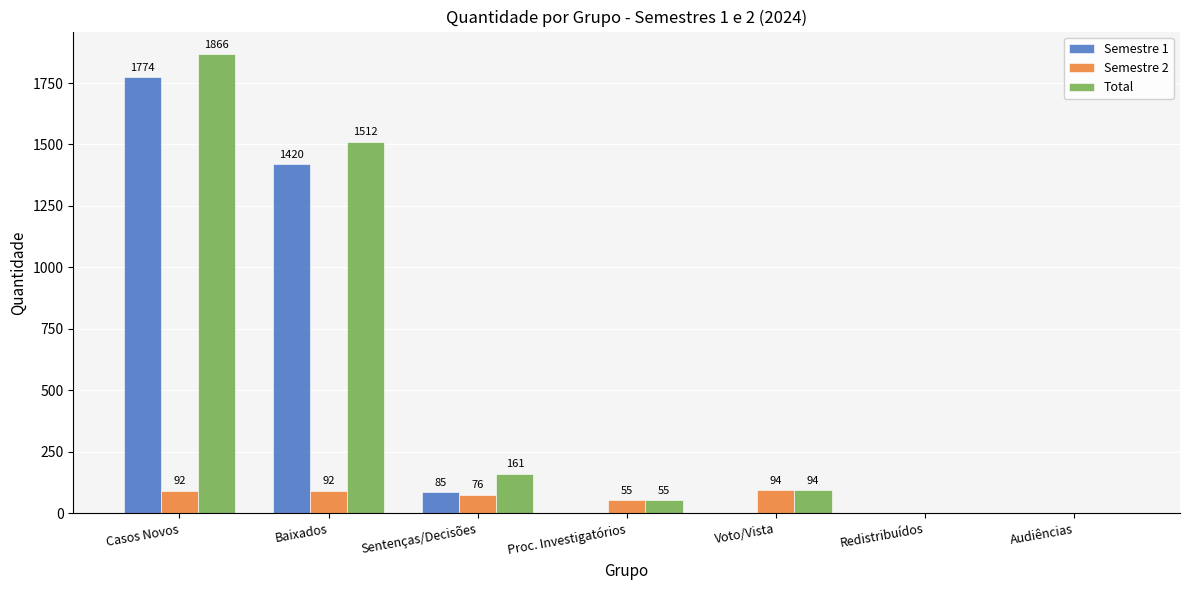

What is the approximate value of Total at Baixados?

1512